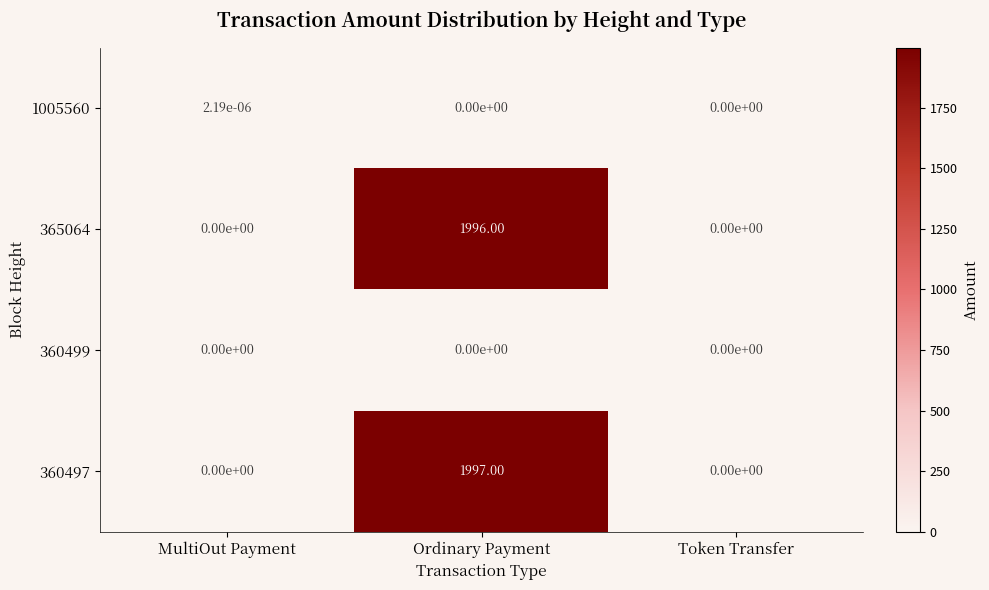

Which category has the highest value in the 1005560 series?

MultiOut Payment